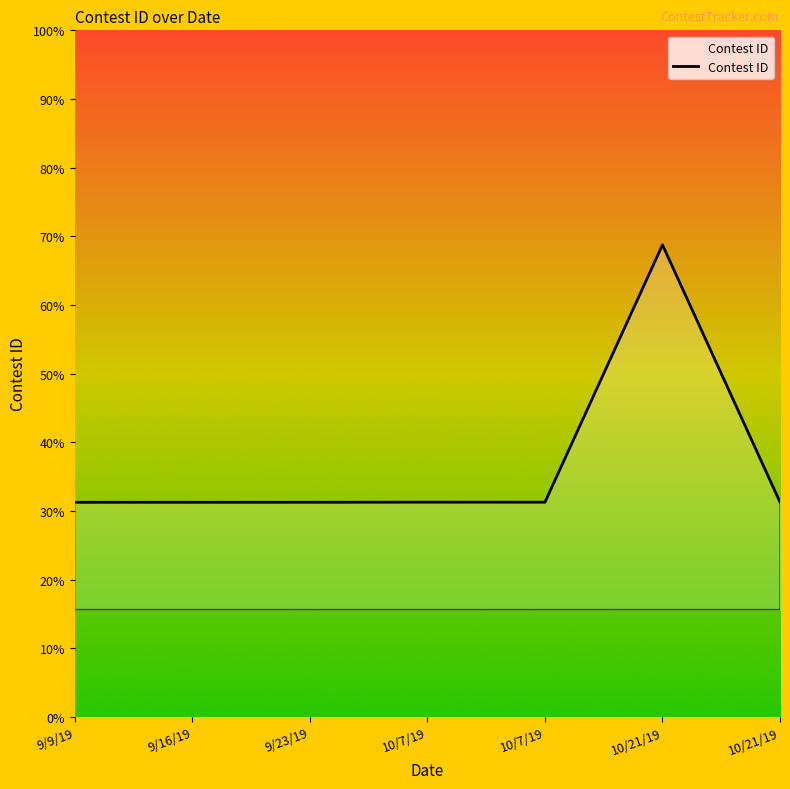

True or false: there are more than 0 points higher than both neighbors.

True